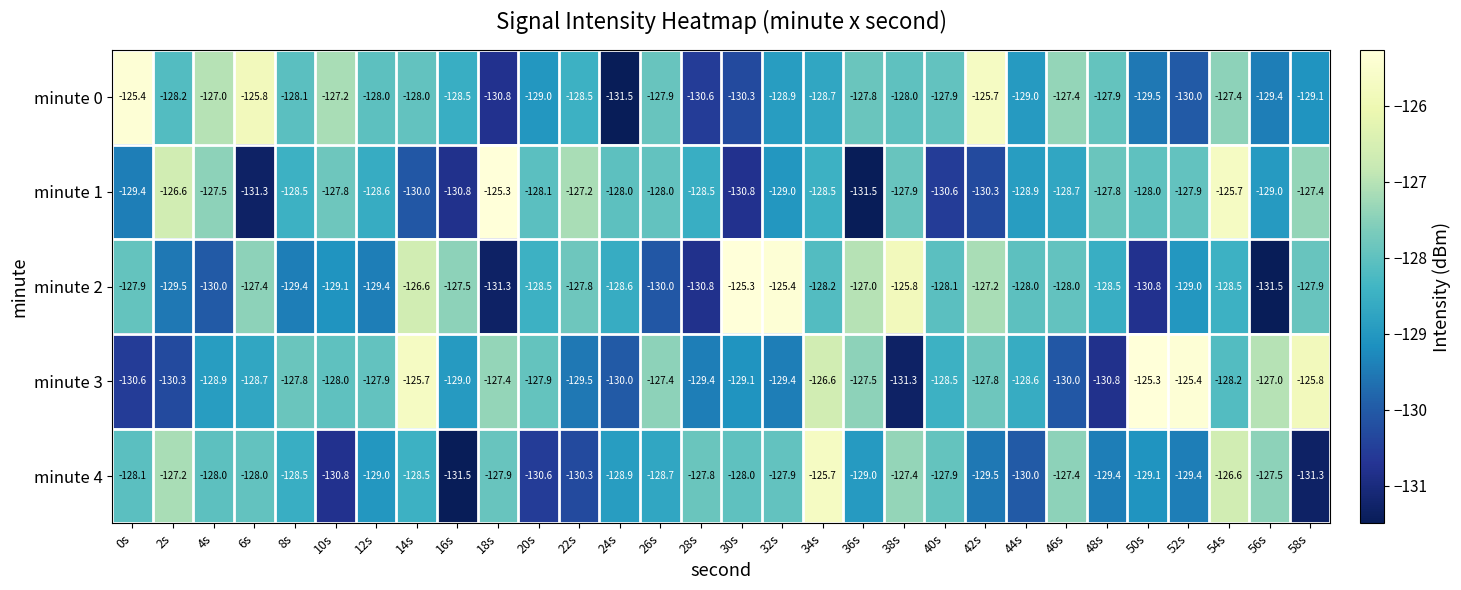

What is the sum of the minute 2 values at 10s and 54s?

-257.6